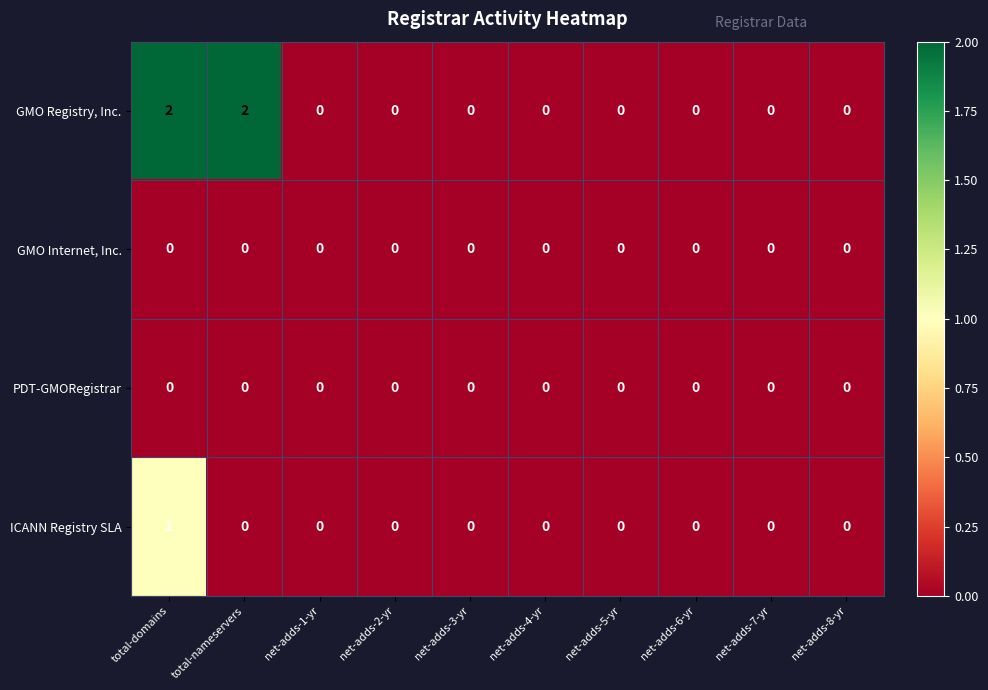

Which series has the largest range (max minus min)?

GMO Registry, Inc.